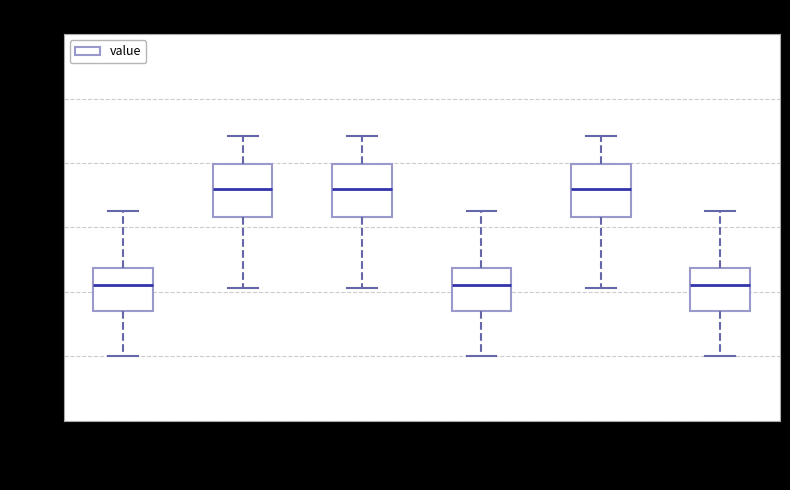

Reading left to right, read every box against the y-axis: the position of its median line, the range the box covers, and the ends of its whiskers. The values are not printed on the chart, so give them approximately, as read against the axis.

00:00-04:00: median 74.55, box 74.35 to 74.70, whiskers 74.00 to 75.15
04:00-08:00: median 75.30, box 75.10 to 75.50, whiskers 74.55 to 75.70
08:00-12:00: median 75.30, box 75.10 to 75.50, whiskers 74.55 to 75.70
12:00-16:00: median 74.55, box 74.35 to 74.70, whiskers 74.00 to 75.15
16:00-20:00: median 75.30, box 75.10 to 75.50, whiskers 74.55 to 75.70
20:00-24:00: median 74.55, box 74.35 to 74.70, whiskers 74.00 to 75.15